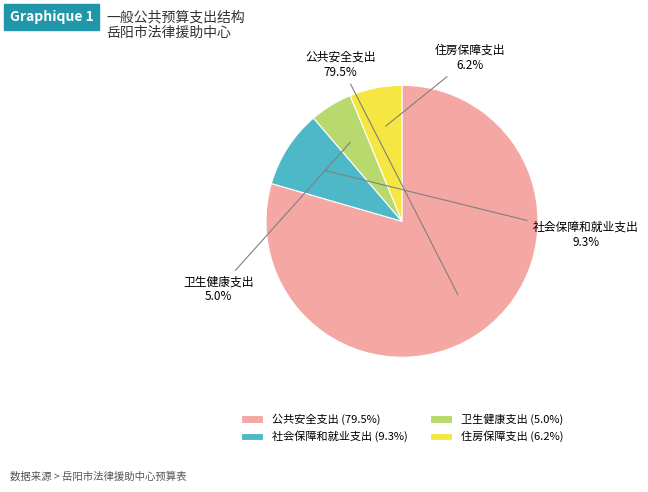

What is the ratio of the value at 社会保障和就业支出 to the value at 公共安全支出?

0.1